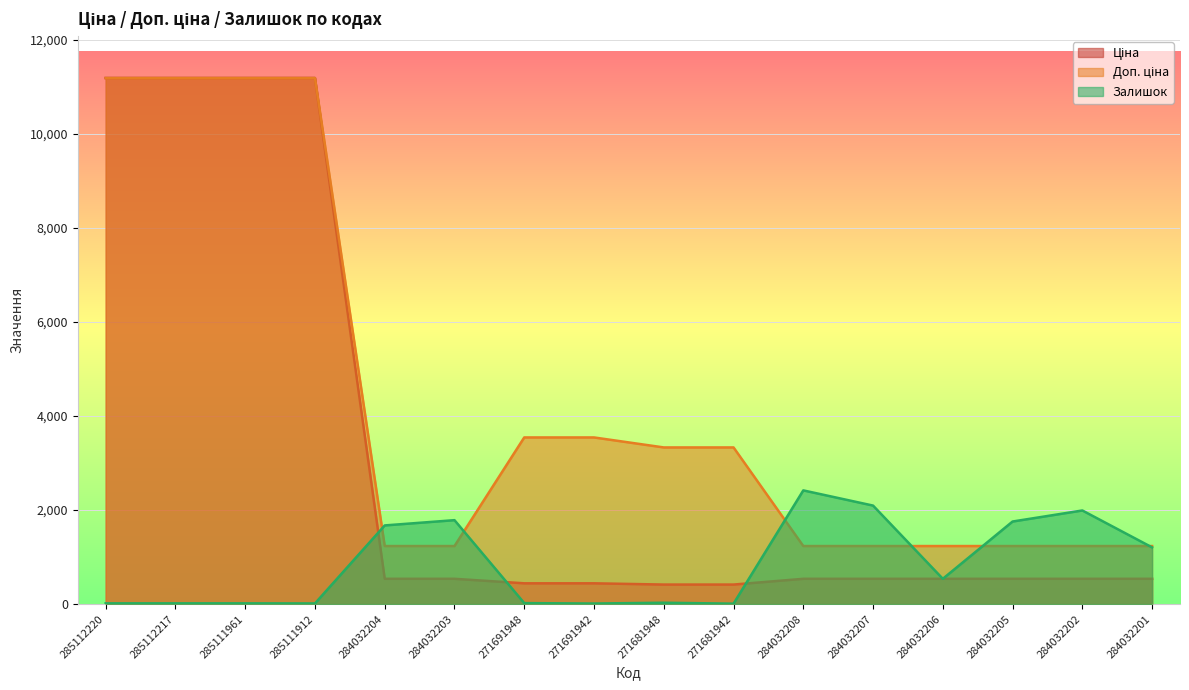

Which has a higher value, 285112220 or 284032202?

285112220